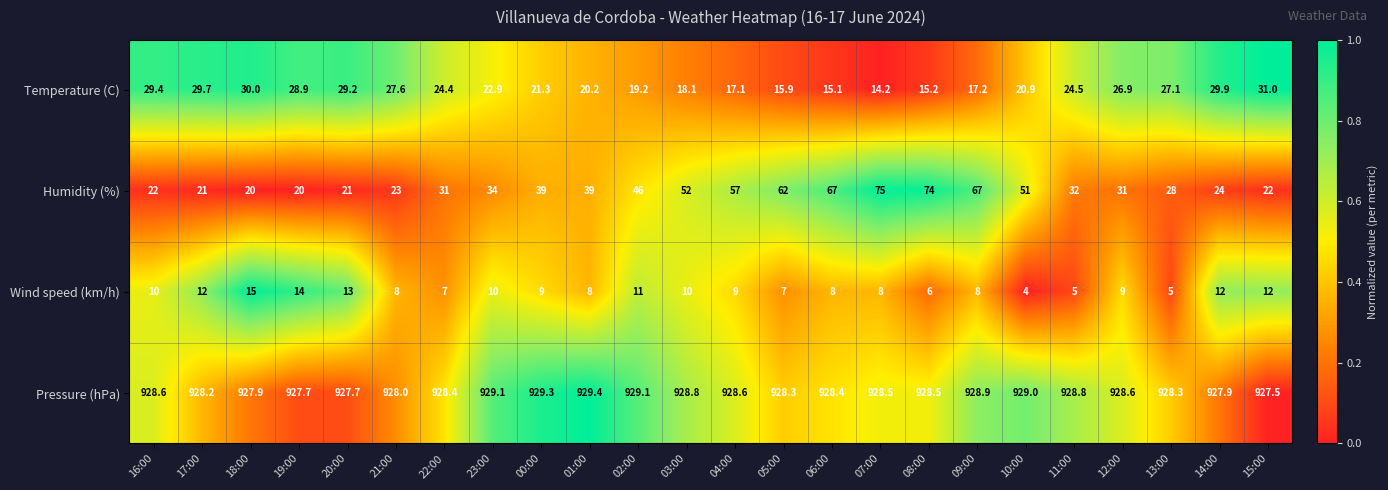

What is the difference between the highest and lowest values at 23:00?

919.1